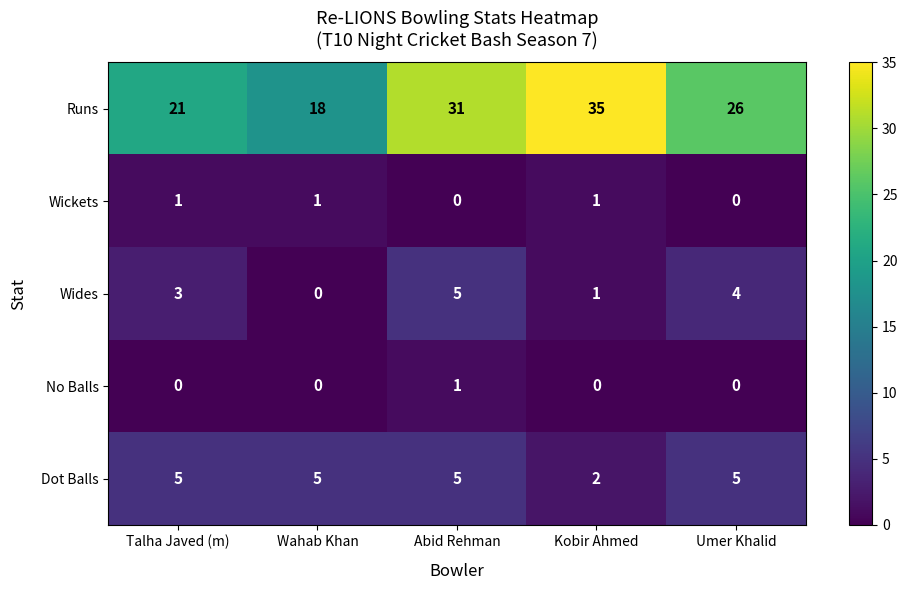

True or false: Wides has a value of 3 at Wahab Khan.

False